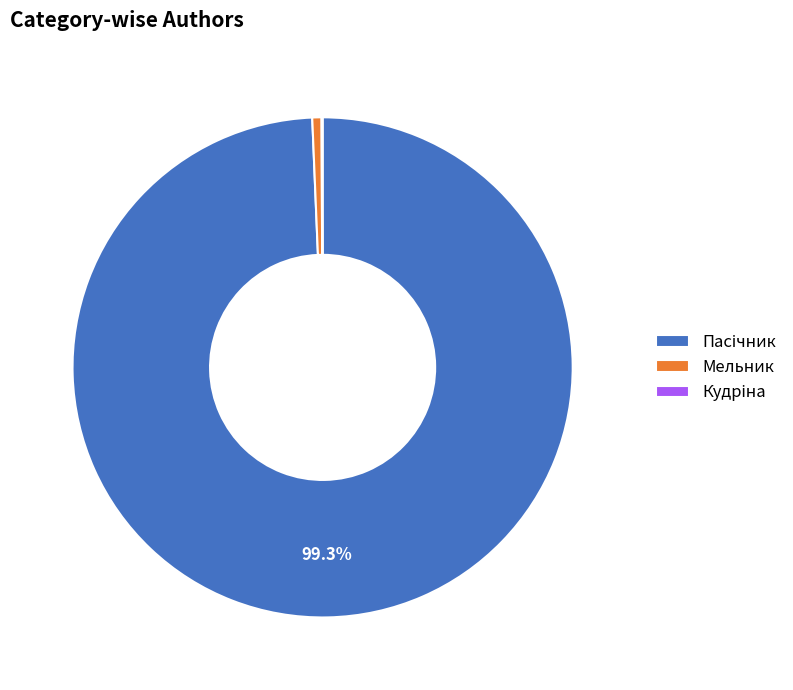

Is there a majority slice in this chart?

Yes